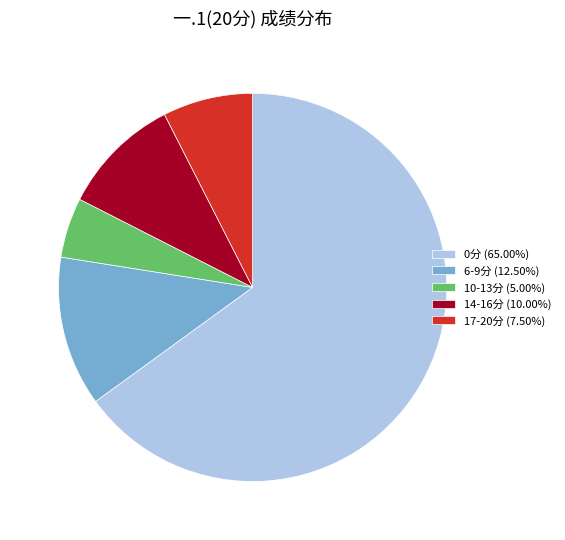

Approximately how many times larger is the value at 6-9分 (12.50%) compared to 10-13分 (5.00%)?

2.5